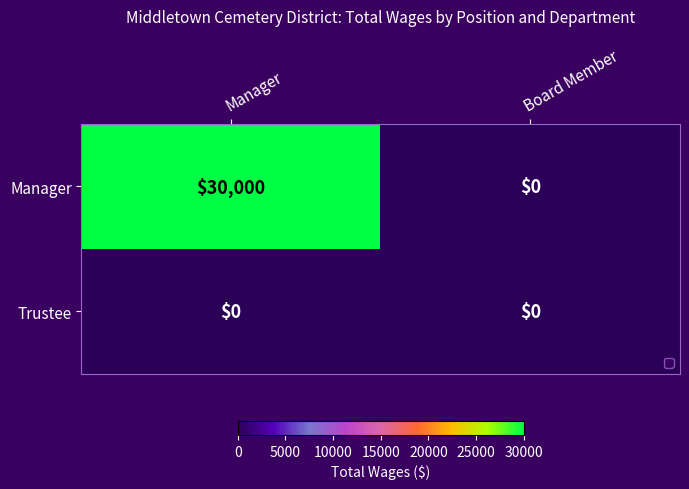

Which series has the largest range (max minus min)?

Manager